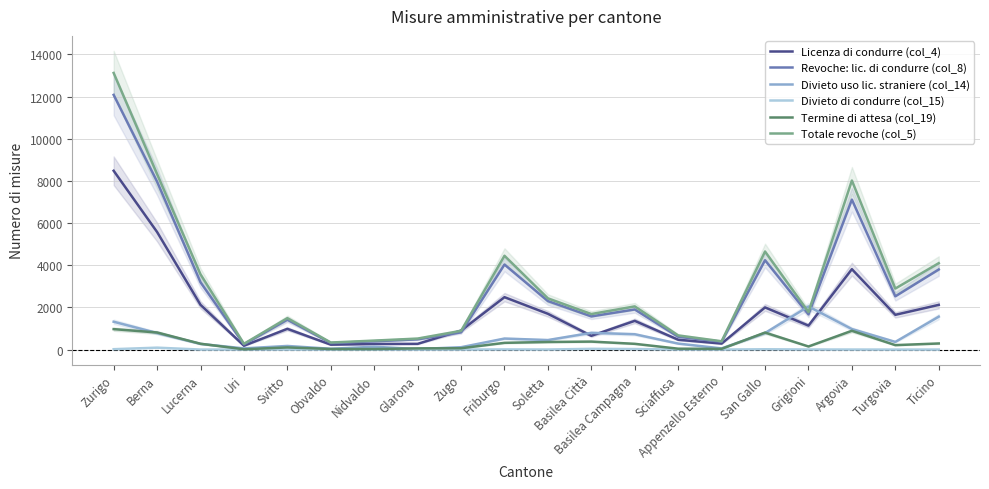

Which series has the largest total across all categories?

Totale revoche (col_5)